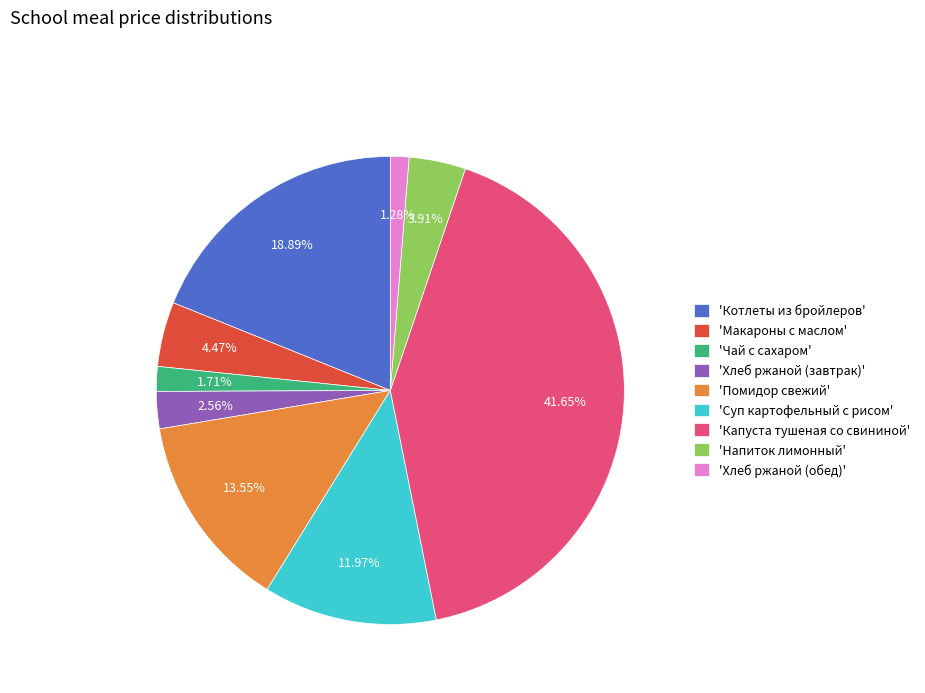

To the nearest percent, what is the difference between the largest and smallest slice percentages?

40%